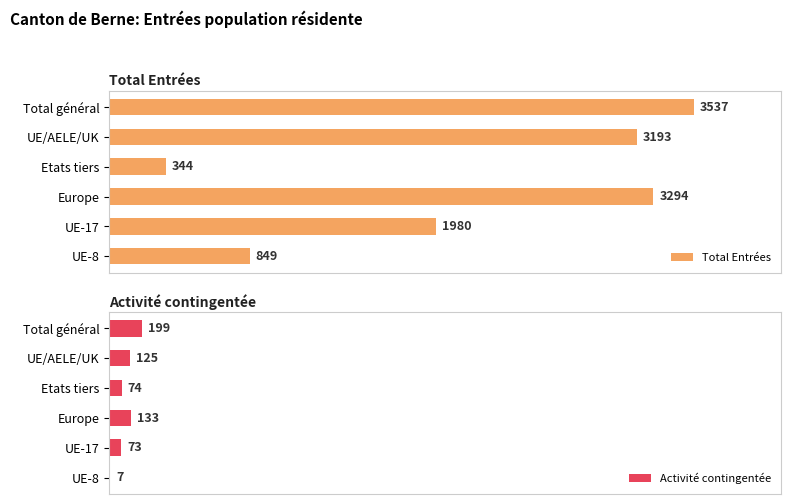

Reading right to left, extract all data points from this chart.

Total Entrées: 849	1980	3294	344	3193	3537
Activité contingentée: 7	73	133	74	125	199